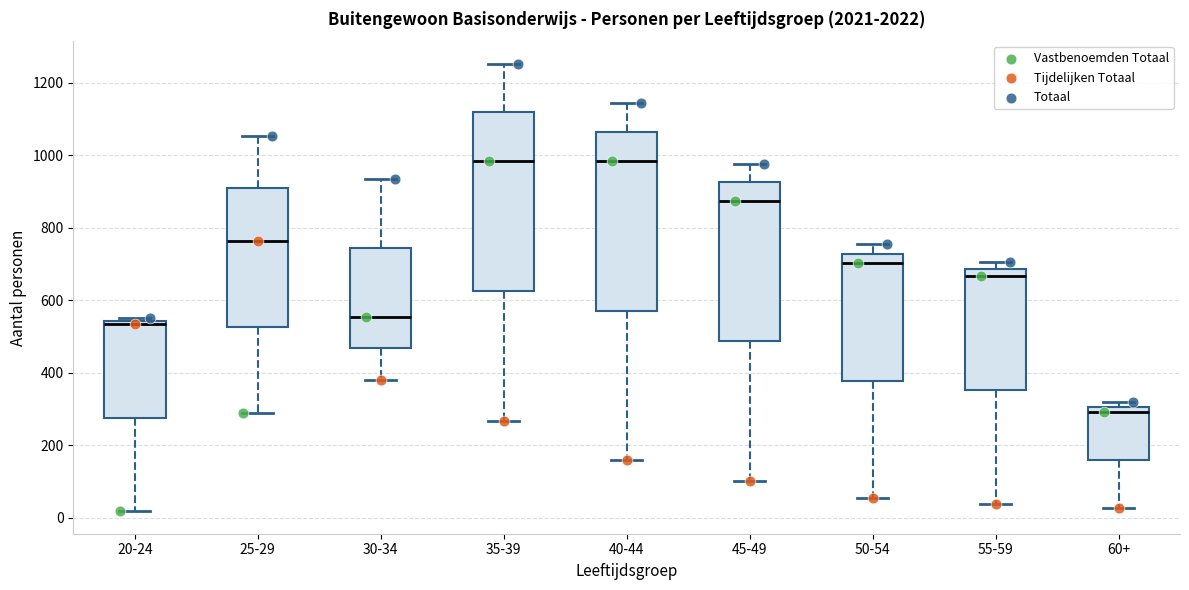

Where does the median line of the box for 55-59 sit on the y-axis? The values are not printed on the chart, so give them approximately, as read against the axis.

660